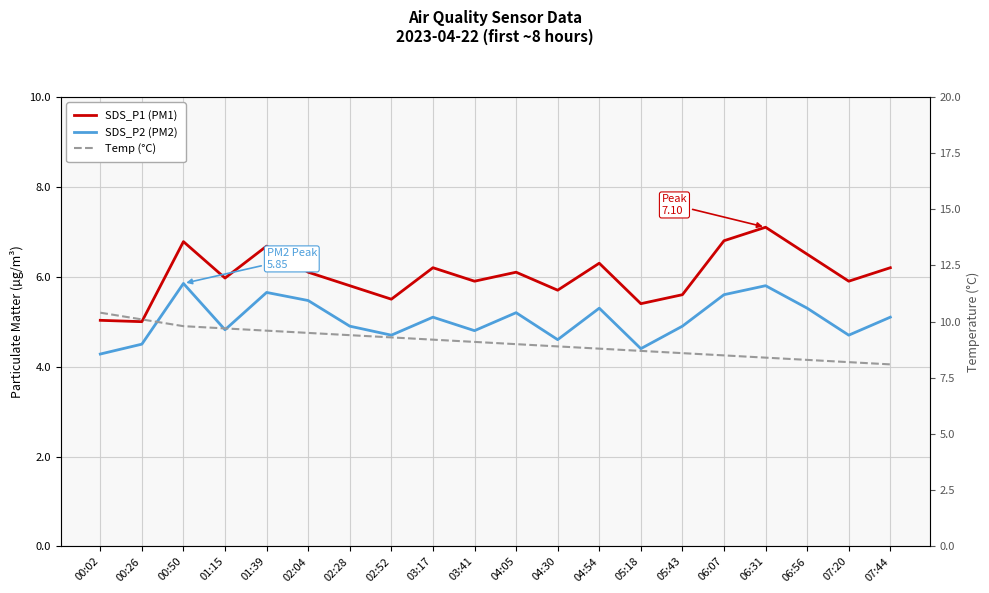

What is the difference between the SDS_P1 (PM1) values at 06:56 and 01:15?

0.5